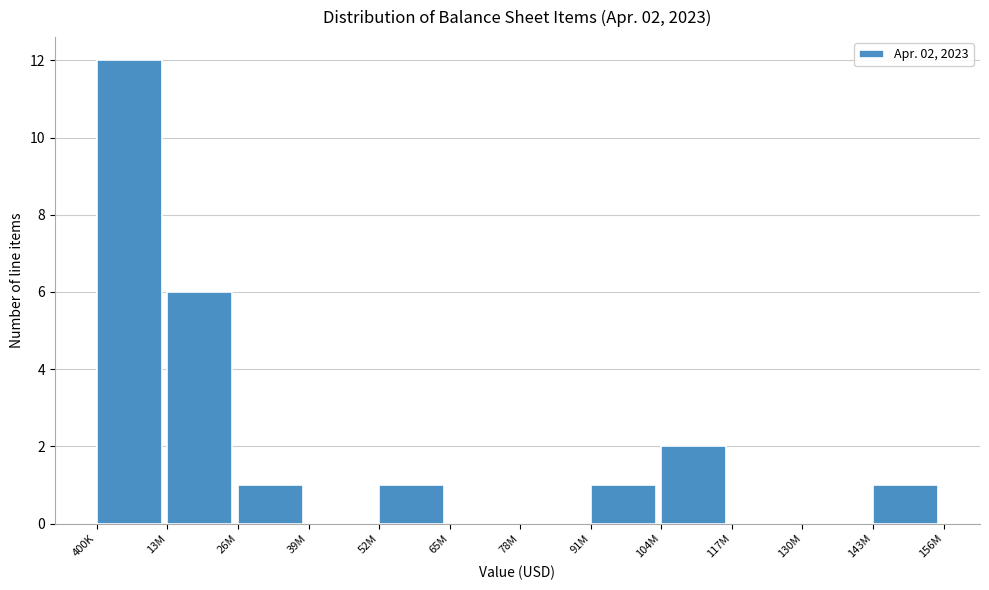

Reading left to right, list all the values displayed in this chart.

400K=12	13M=6	26M=1	39M=0	52M=1	65M=0	78M=0	91M=1	104M=2	117M=0	130M=0	143M=1